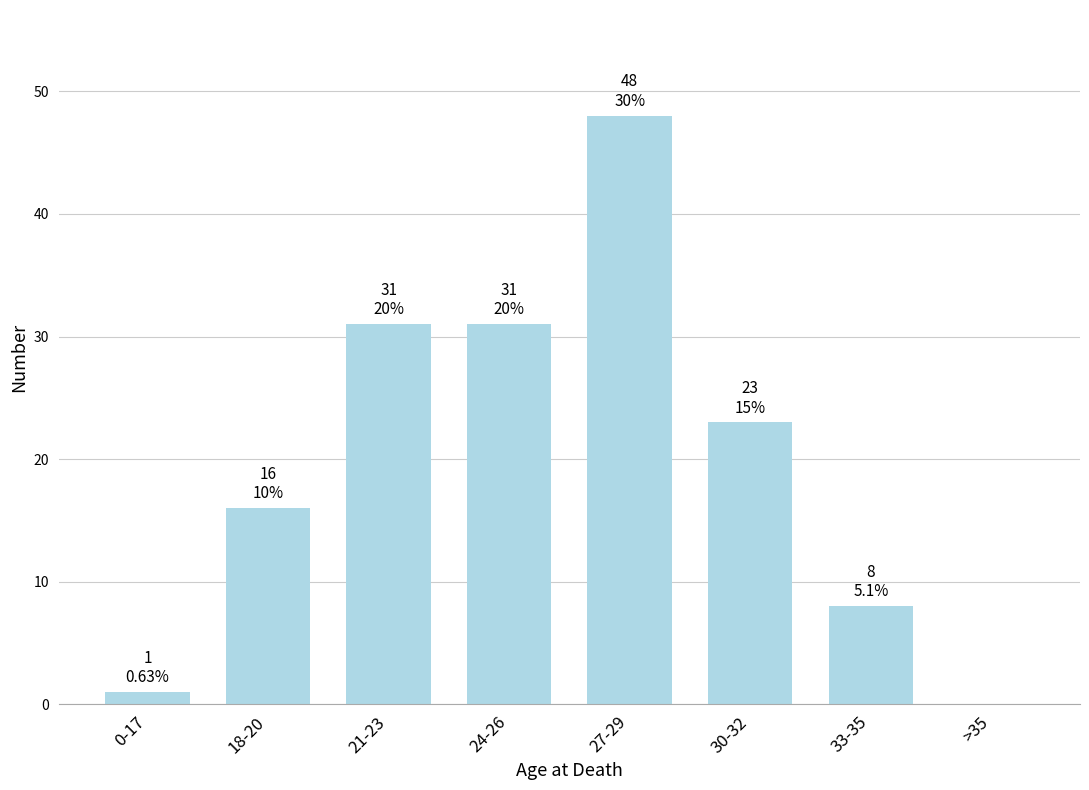

Reading left to right, extract all data points from this chart.

0-17=1	18-20=16	21-23=31	24-26=31	27-29=48	30-32=23	33-35=8	>35=0